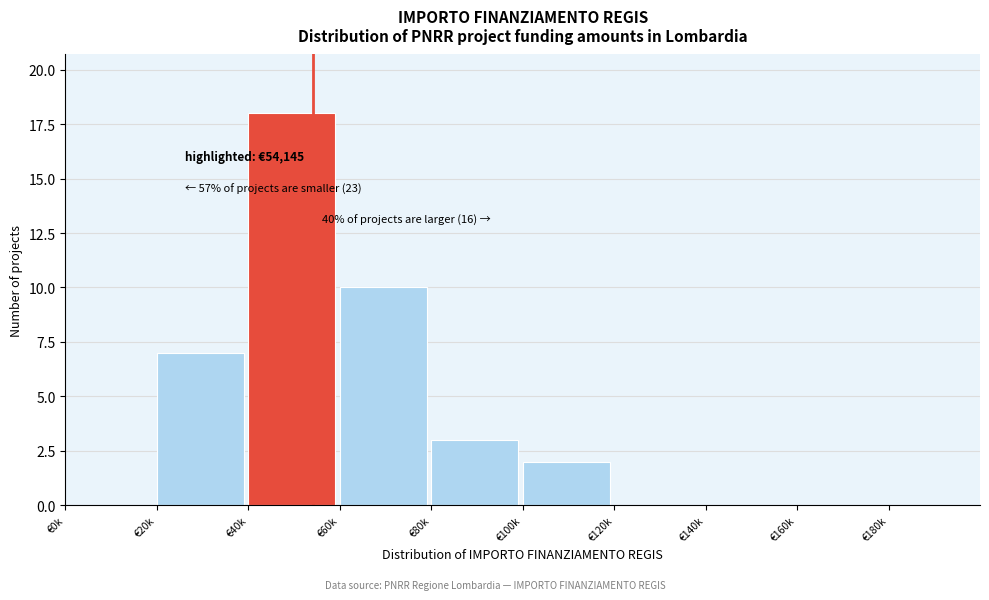

Reading right to left, list all the values displayed in this chart.

€180k=0	€160k=0	€140k=0	€120k=0	€100k=2	€80k=3	€60k=10	€40k=18	€20k=7	€0k=0